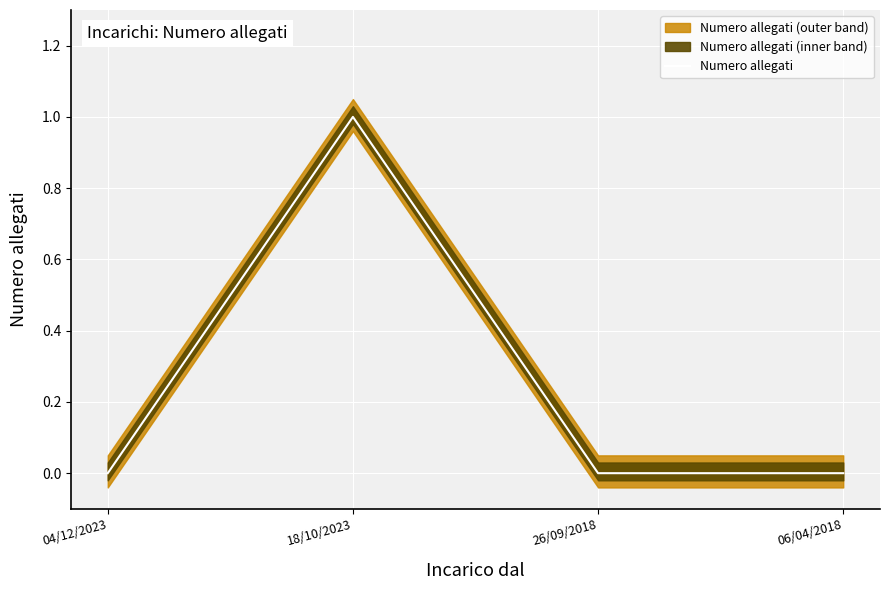

Count the number of values greater than 0.

1